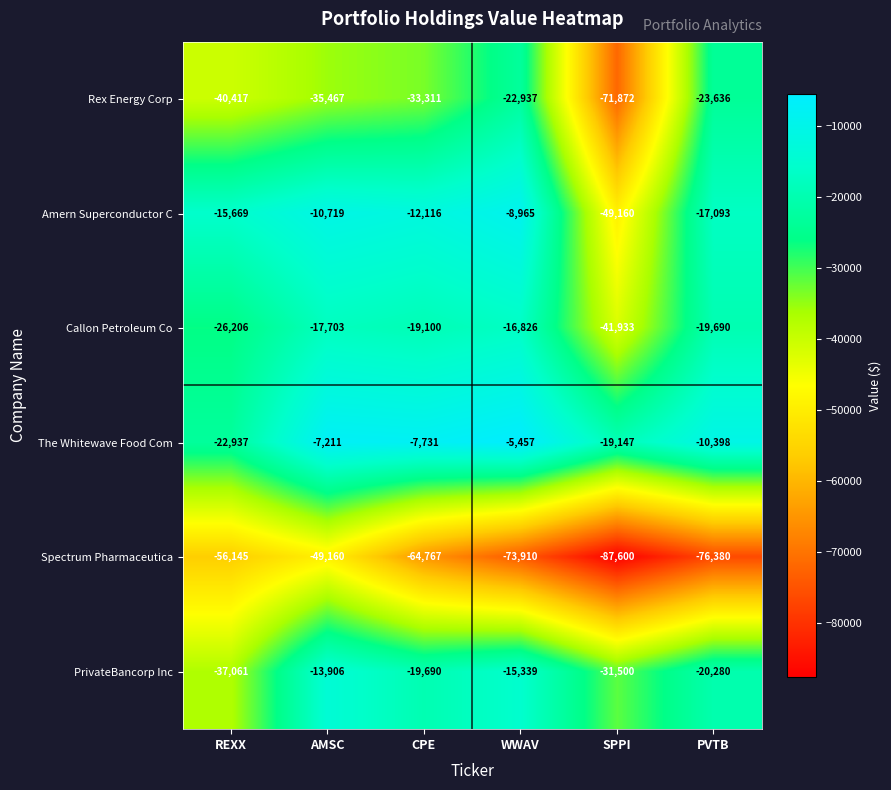

Between REXX and CPE, which series saw the biggest shift?

PrivateBancorp Inc